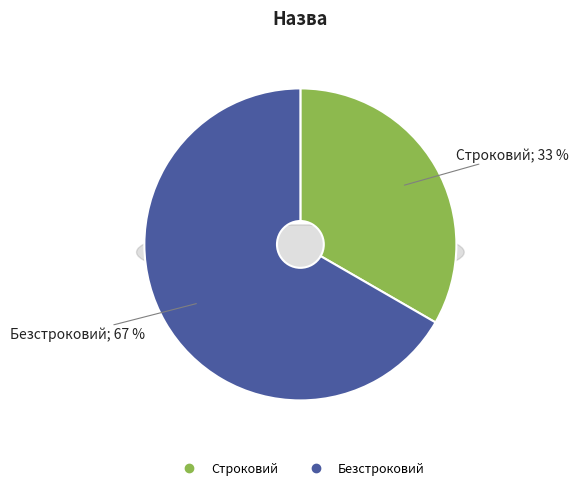

To the nearest percent, what is the average slice percentage?

50%